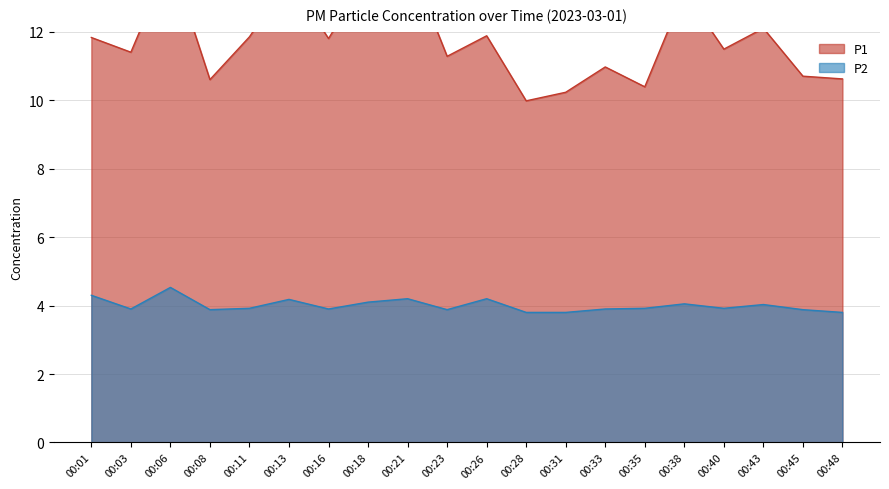

Where is P1 nearest to the value 12?

00:43